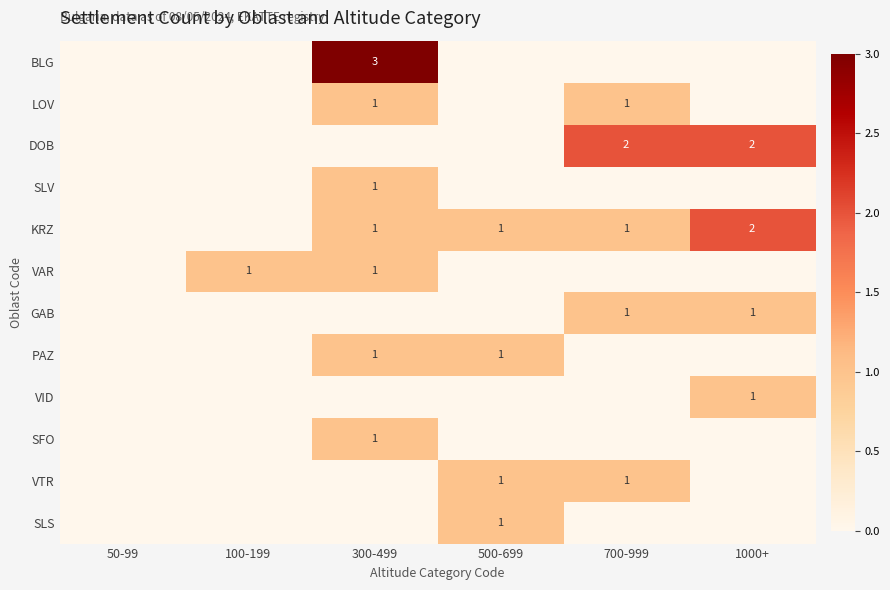

The LOV series shows 1 at 300-499. True or false?

True